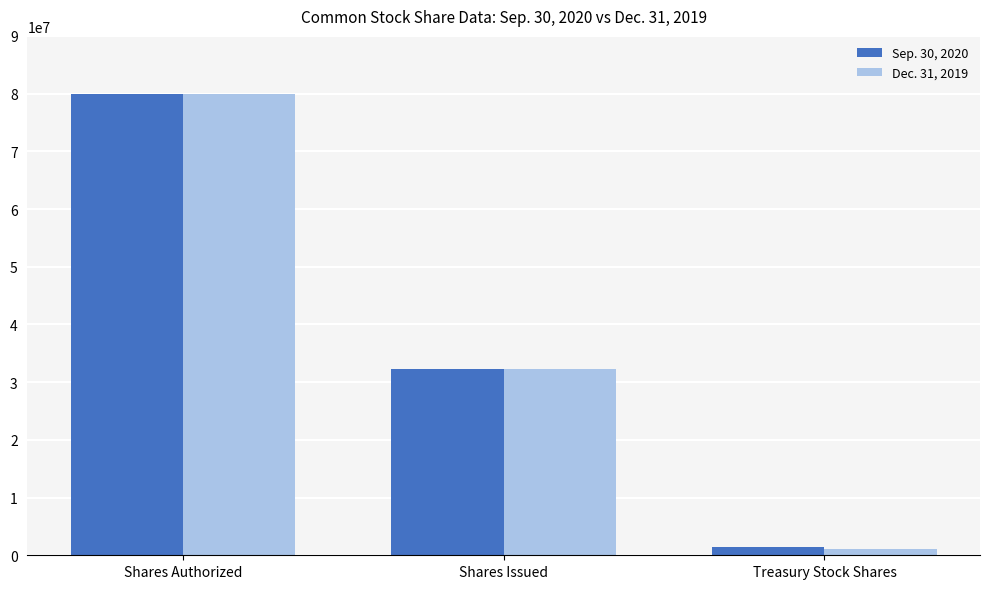

Reading left to right, what are all the values shown in this chart?

Sep. 30, 2020: Shares Authorized=80000000	Shares Issued=32338302	Treasury Stock Shares=1486526
Dec. 31, 2019: Shares Authorized=80000000	Shares Issued=32338302	Treasury Stock Shares=1164257